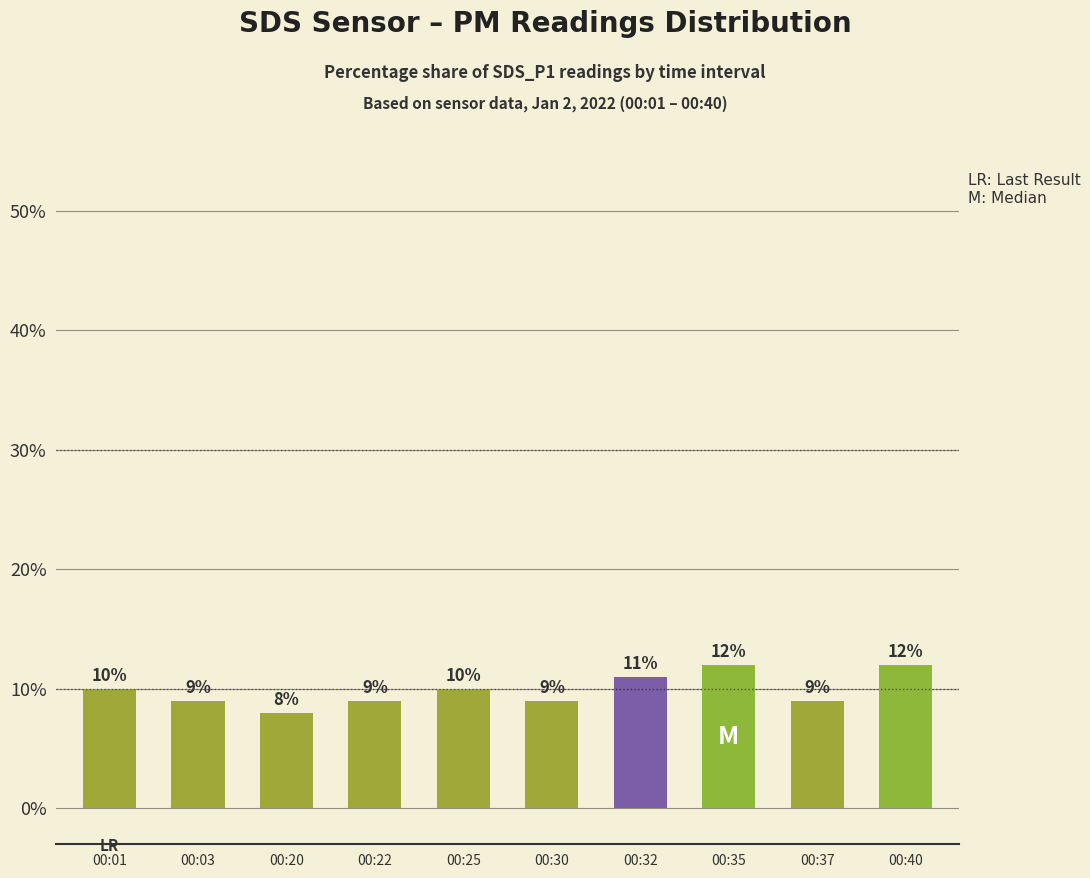

What is the change in value from 00:01 to 00:37?

-1